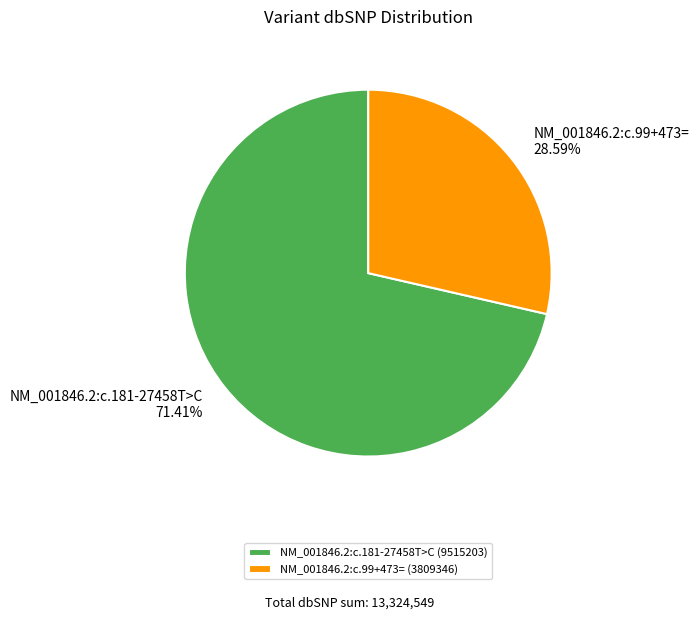

Which category accounts for the majority?

NM_001846.2:c.181-27458T>C